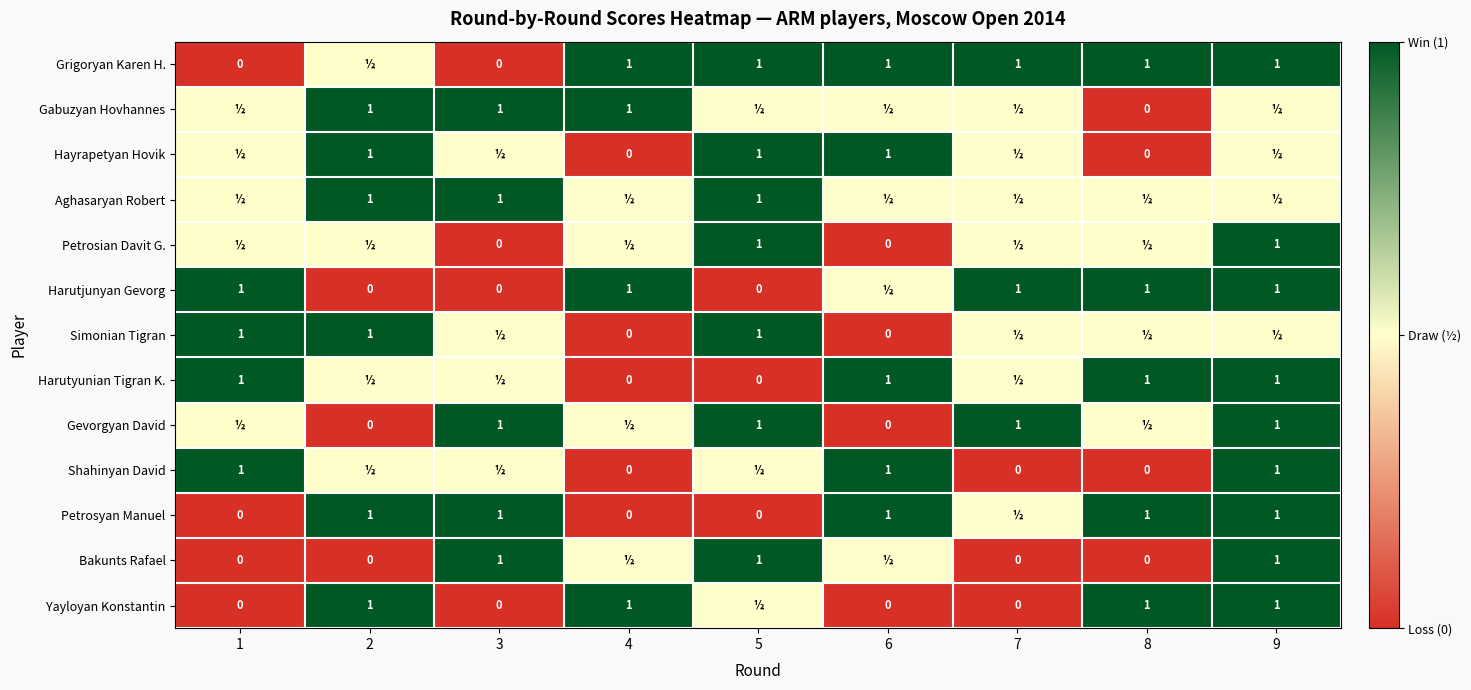

The Gabuzyan Hovhannes series shows 1.0 at 2. True or false?

True